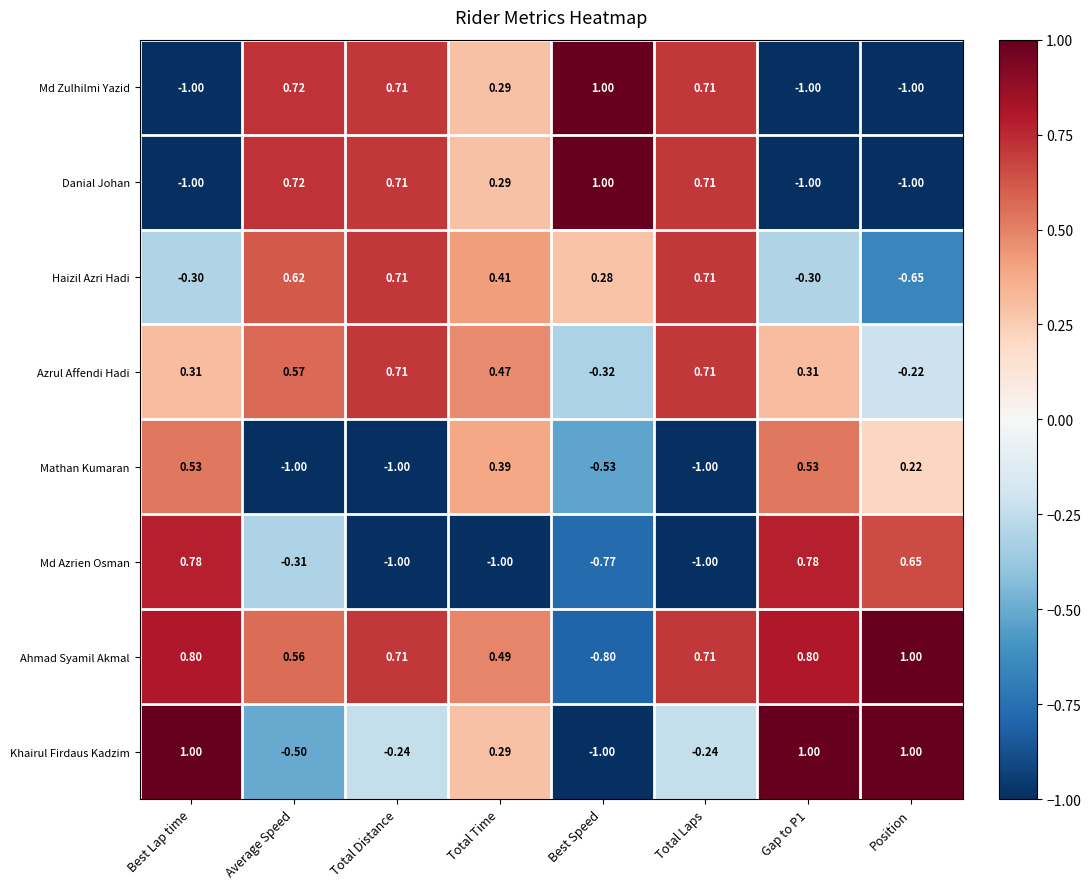

Where is Haizil Azri Hadi nearest to the value 0?

Best Speed